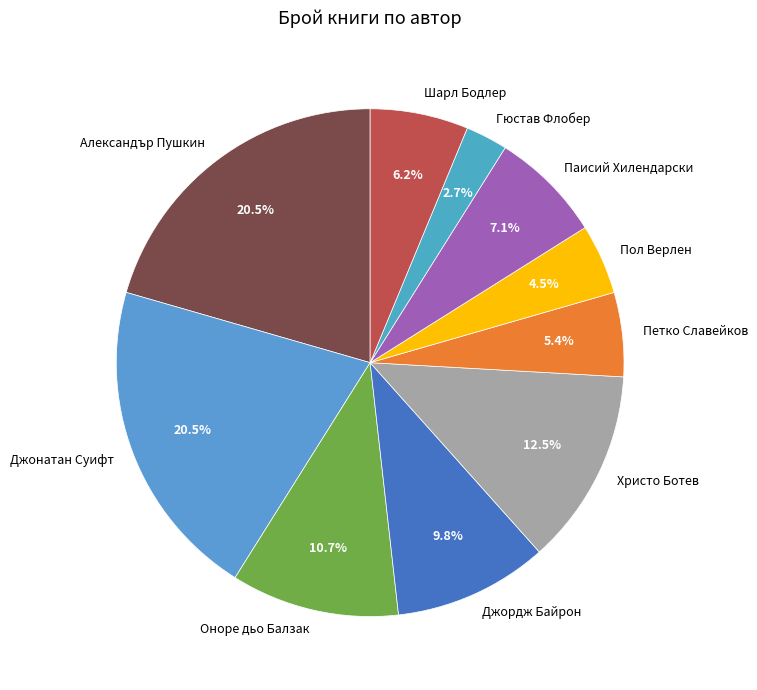

Is it true that Джонатан Суифт is 31% of the pie?

False